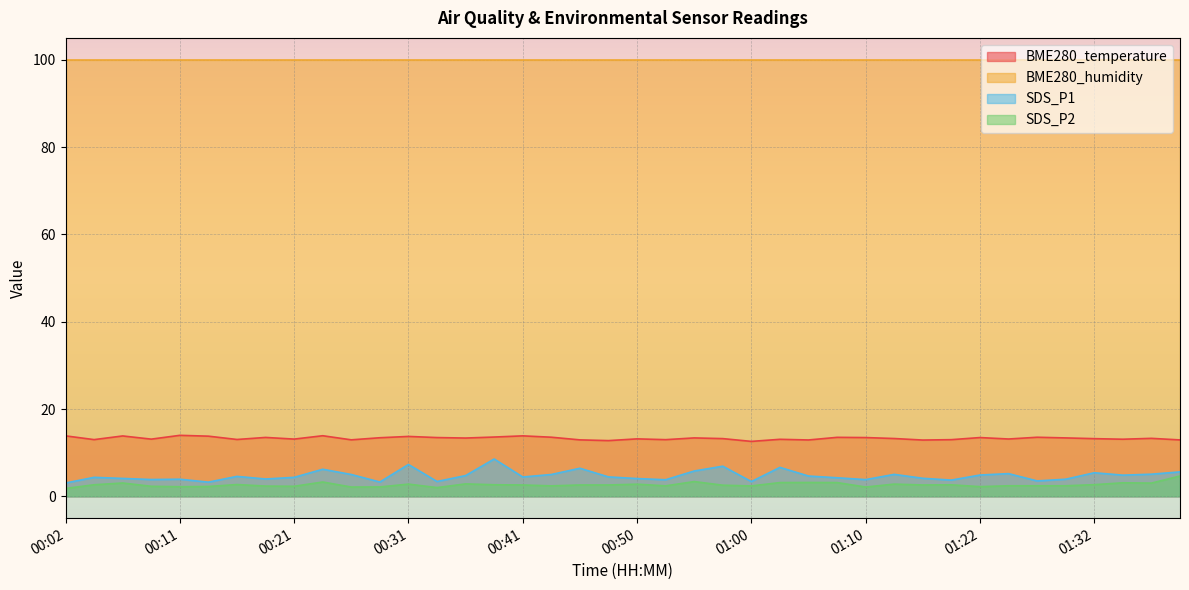

True or false: SDS_P2 and BME280_humidity cross at least once.

False